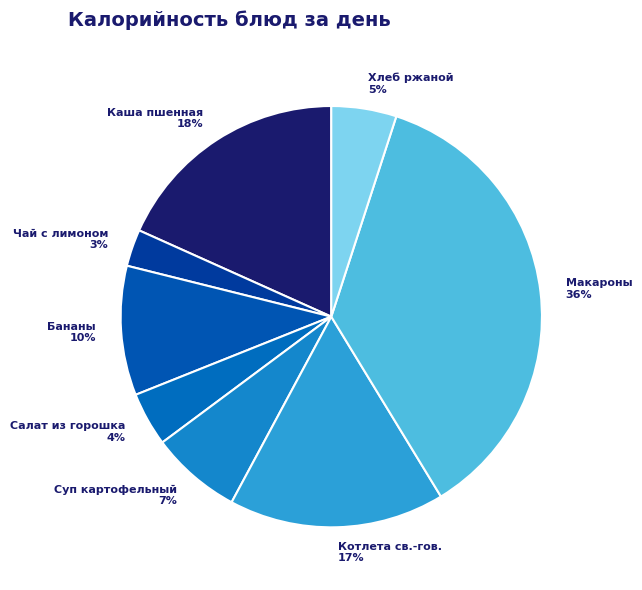

Approximately how many times larger is the value at Котлета св.-гов. compared to Макароны?

0.5